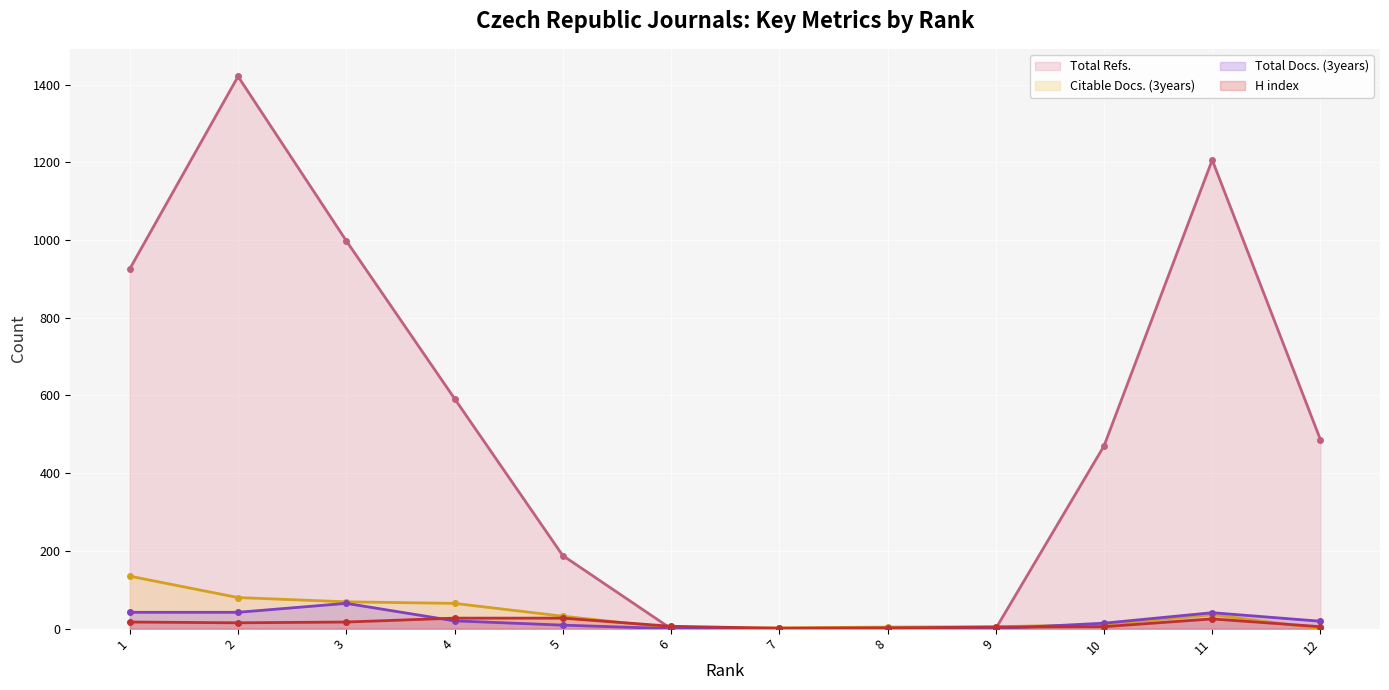

What is the value of the Total Refs. (line) point at the 10th from the left?

470